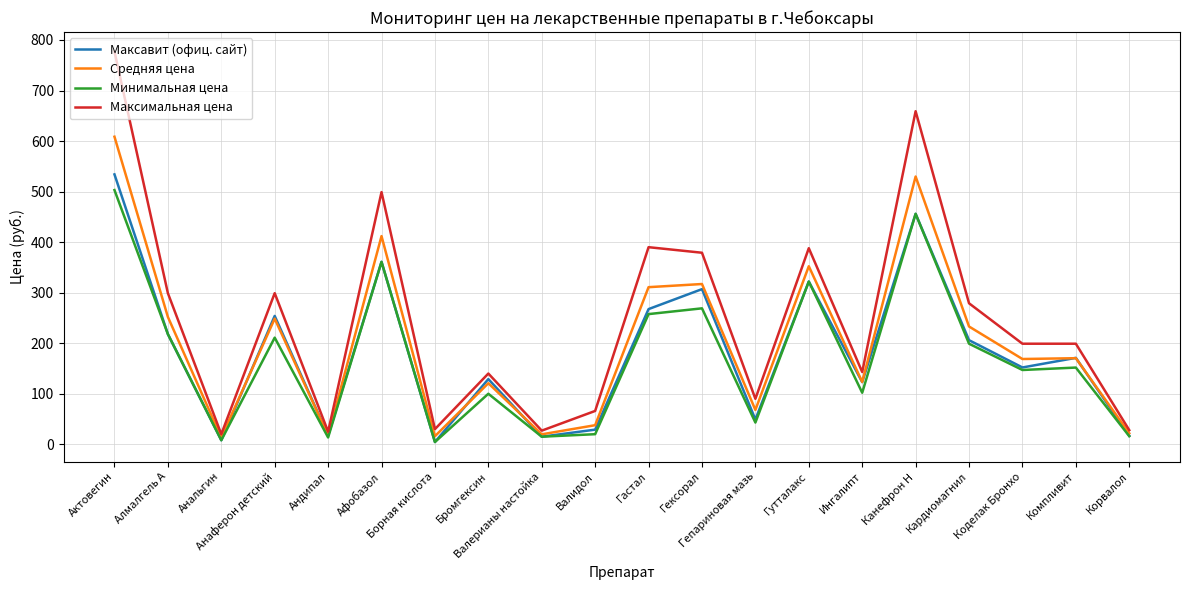

What is the maximum value for Максавит (офиц. сайт)?

534.0